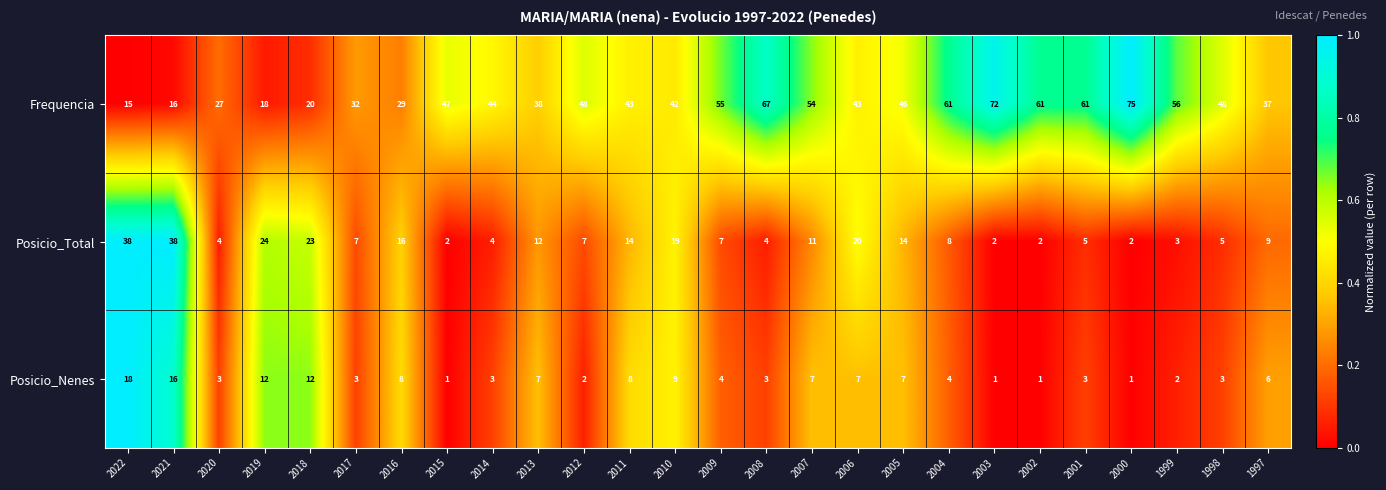

Count the number of data series in this chart.

3